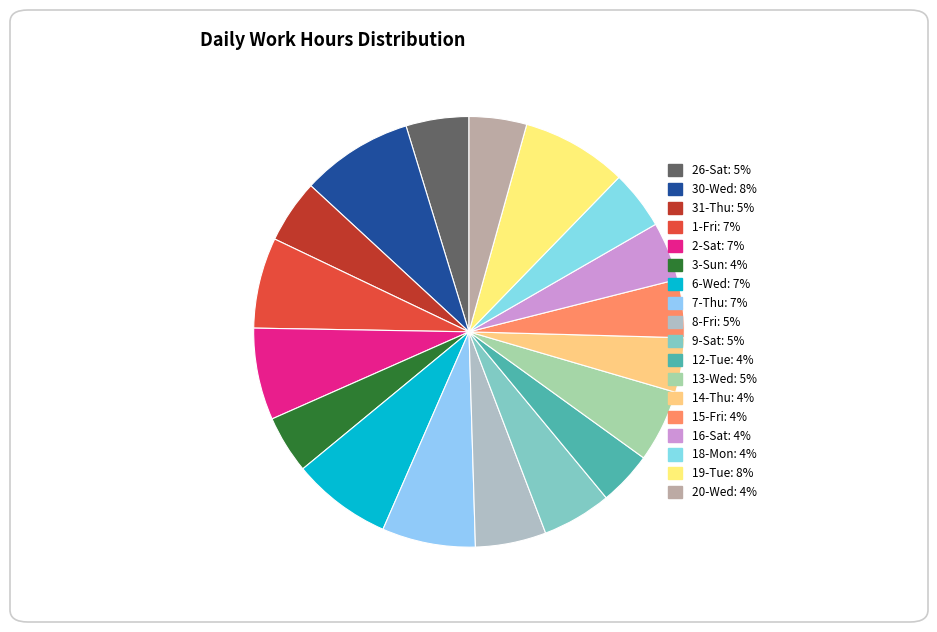

Is there any slice that represents more than half of the pie?

No